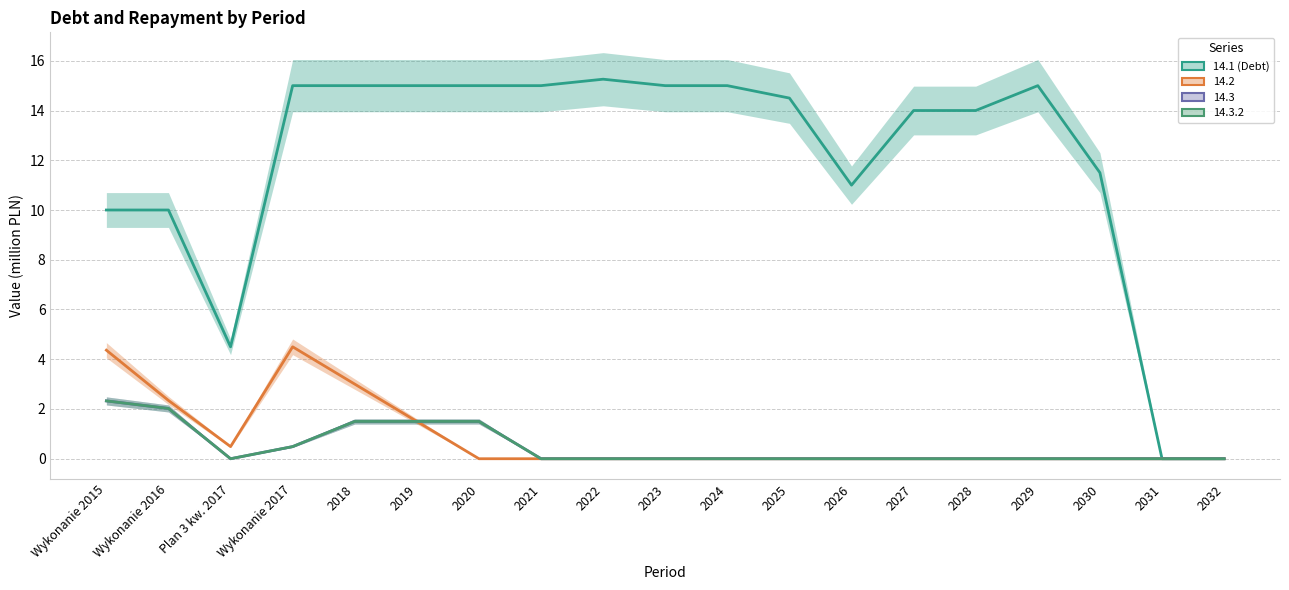

True or false: the data shows 19.1 at 2025.

False